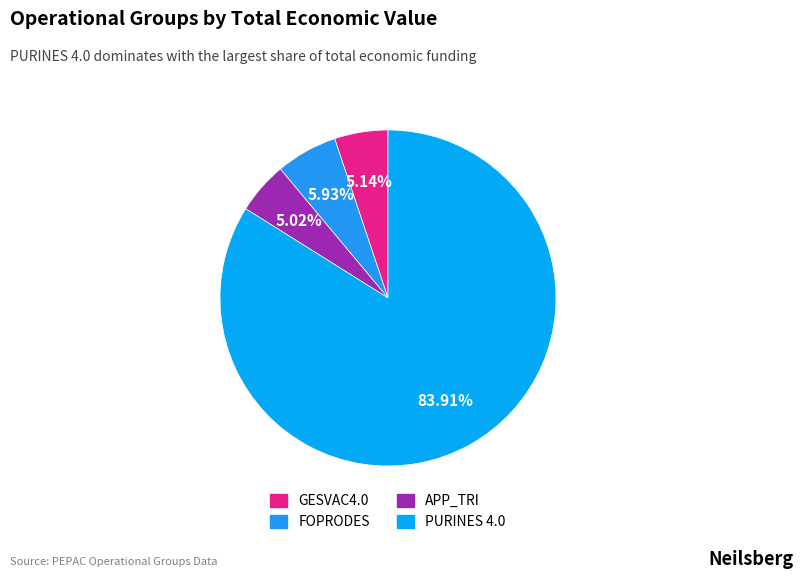

Does any single category account for the majority?

Yes